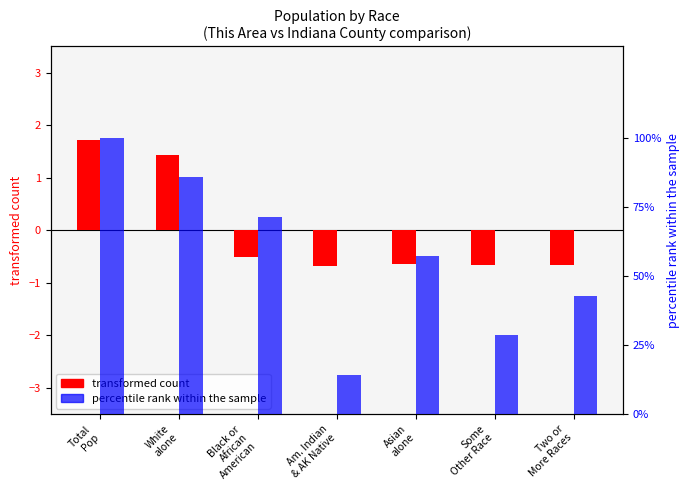

True or false: percentile rank within the sample has a value of 97.1 at Asian
alone.

False